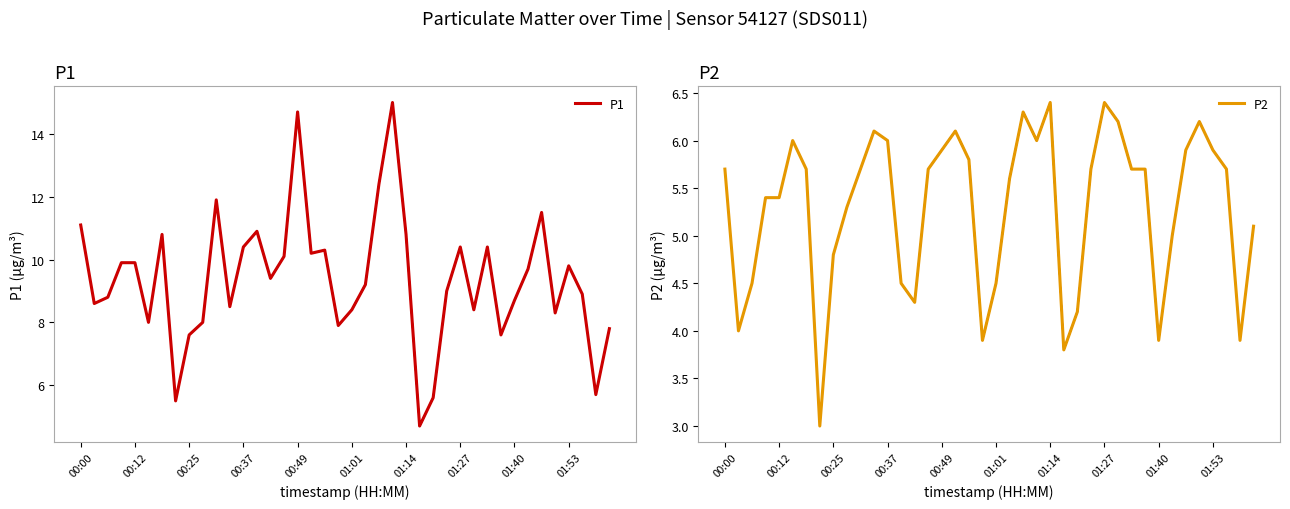

What are all the series names shown in the legend?

P1, P2